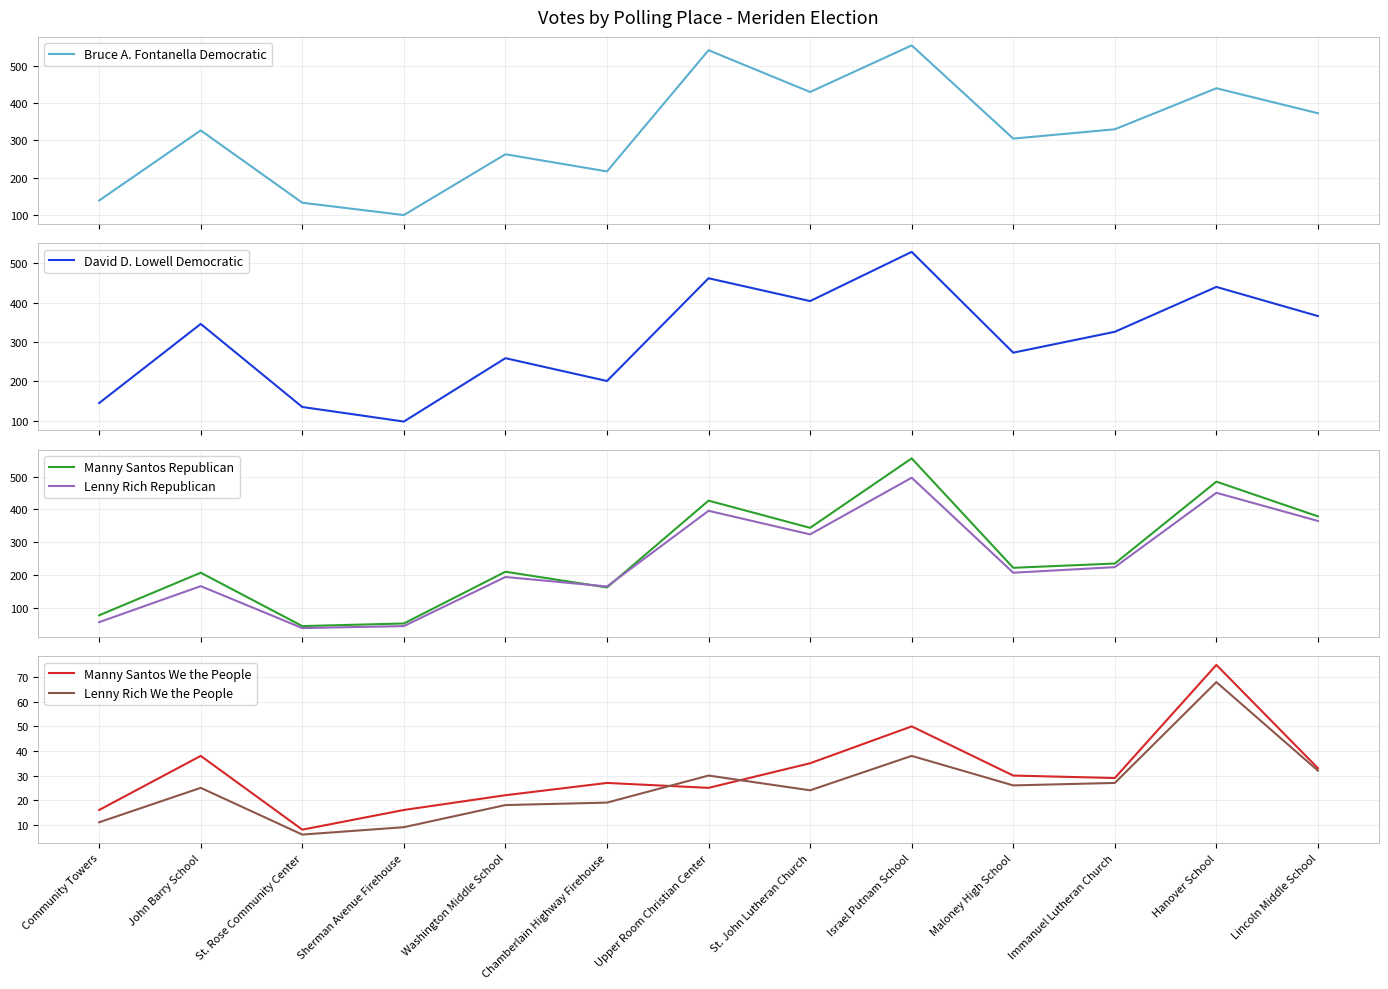

True or false: Lenny Rich We the People has more than 0 points higher than both neighbors.

True